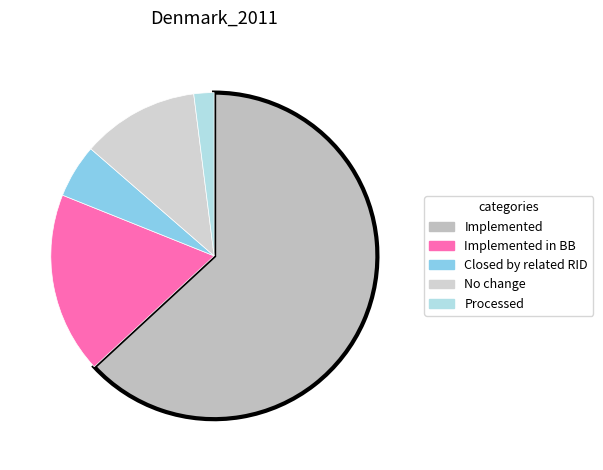

To the nearest percent, what is the difference between the largest and smallest slice percentages?

61%